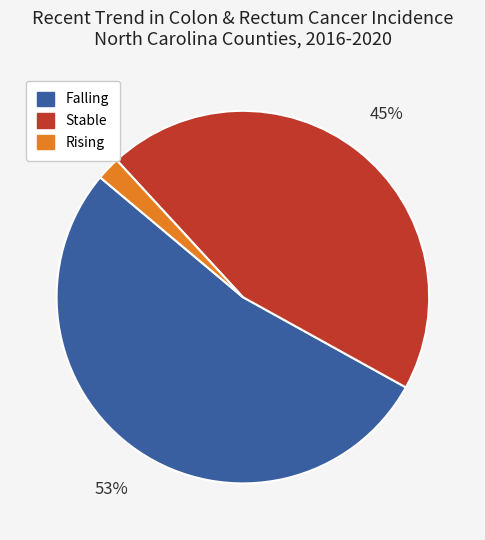

To the nearest percent, what is the difference between the largest and smallest slice percentages?

51%